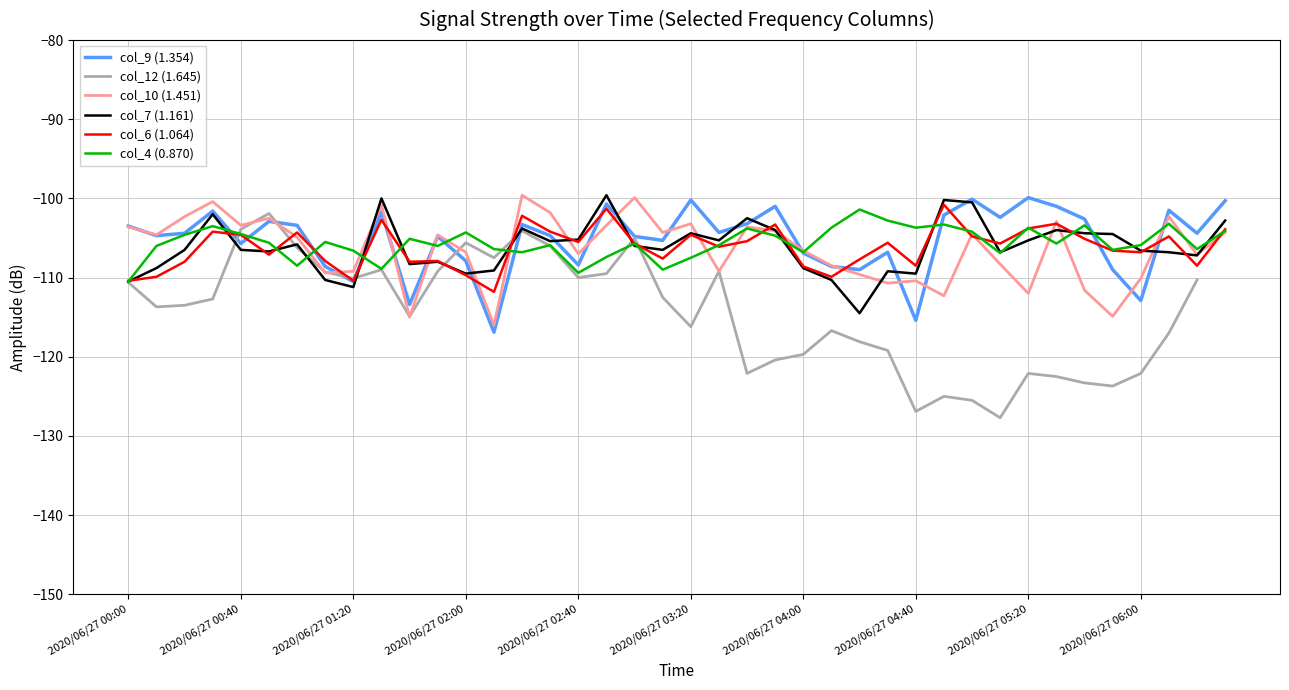

Is this an area chart (filled region under the line)?

No